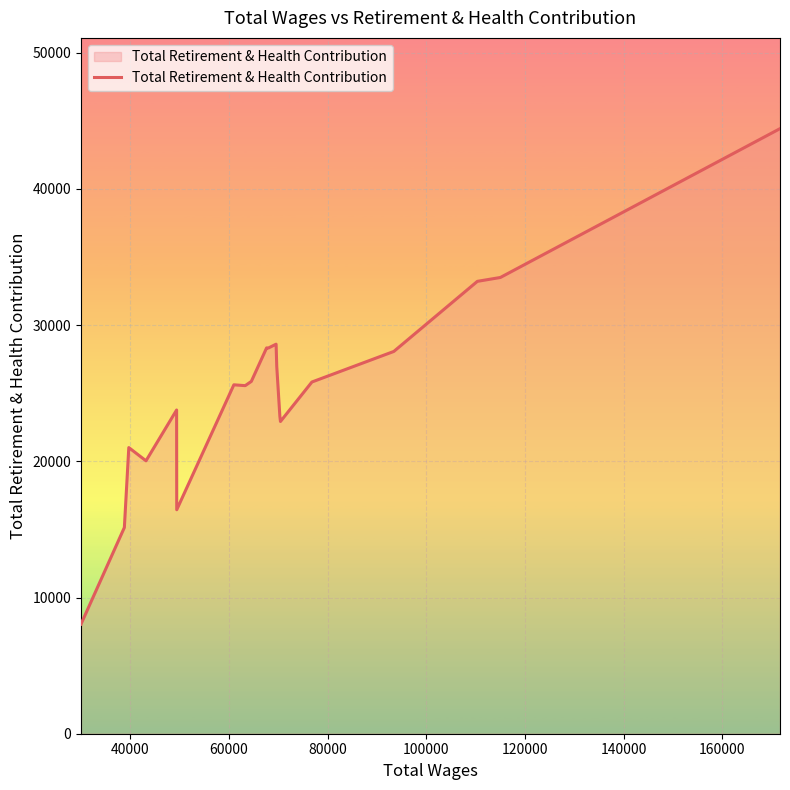

What is the difference between the maximum and minimum values?

36381